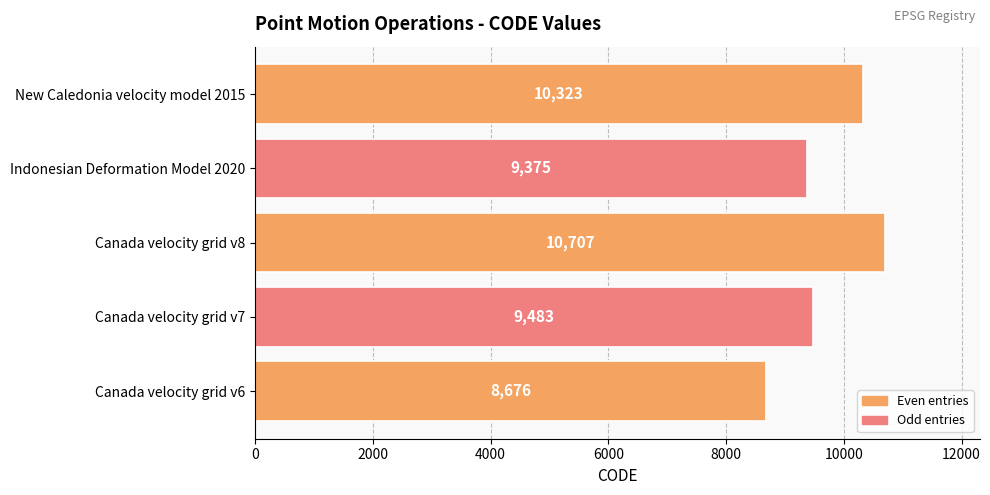

What is the change in value from Canada velocity grid v7 to Indonesian Deformation Model 2020?

-108